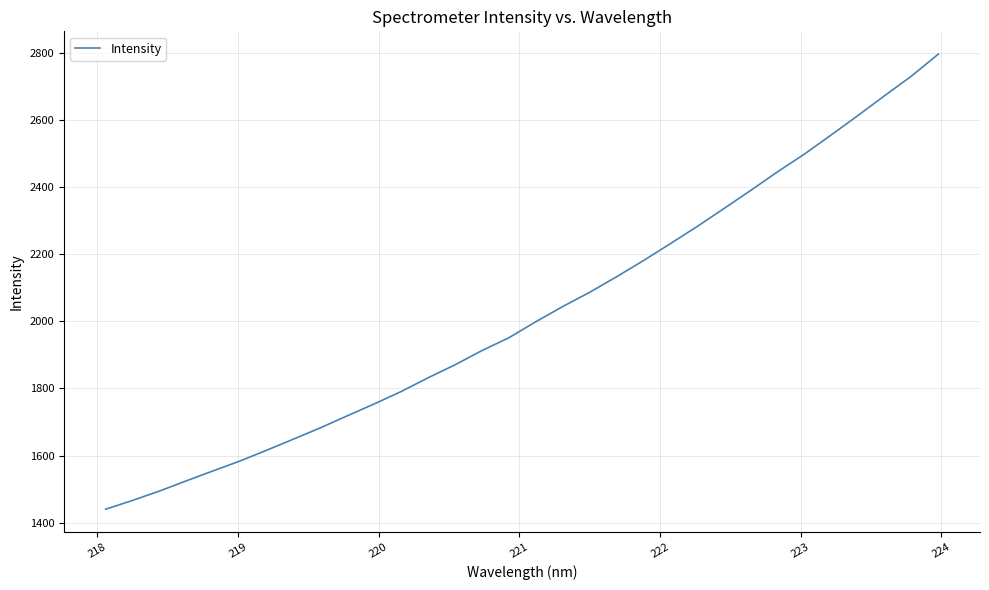

What is the difference between the maximum and minimum values?

1356.9